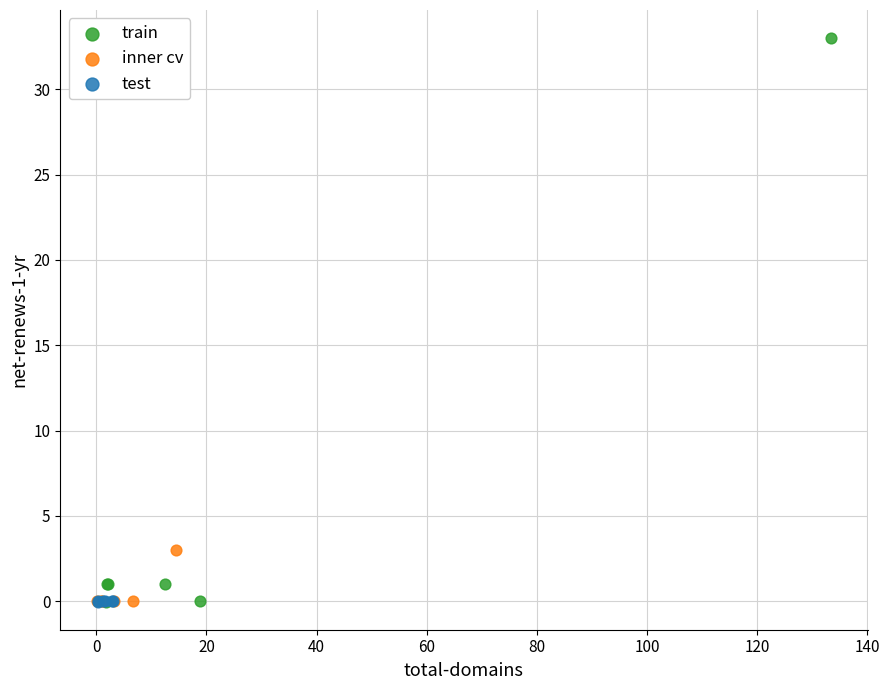

What are all the series names shown in the legend?

train, inner cv, test